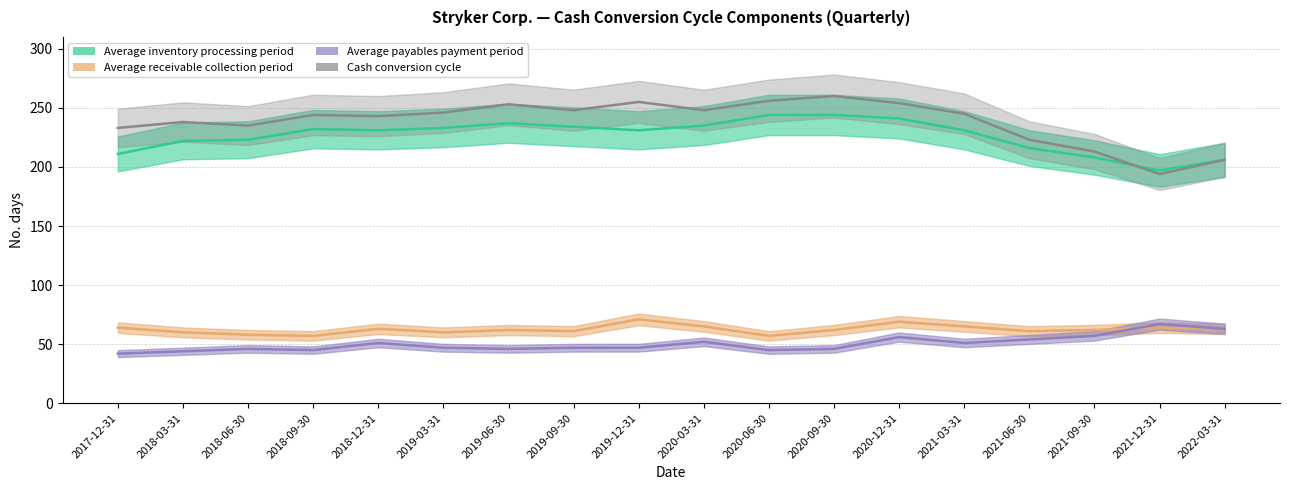

The Average inventory processing period series shows 208 at 2021-09-30. True or false?

True